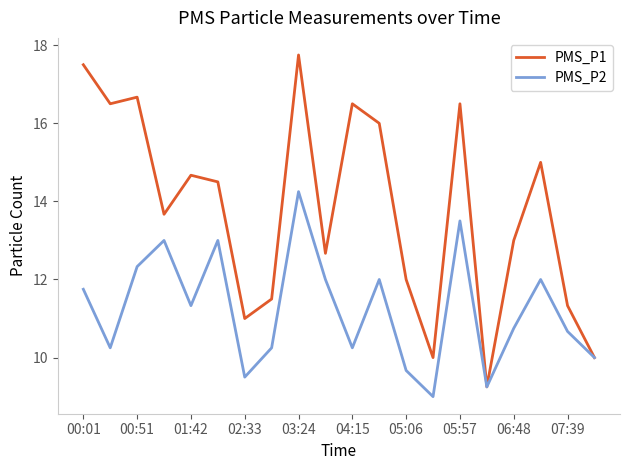

What is the maximum value shown in the chart?

17.8